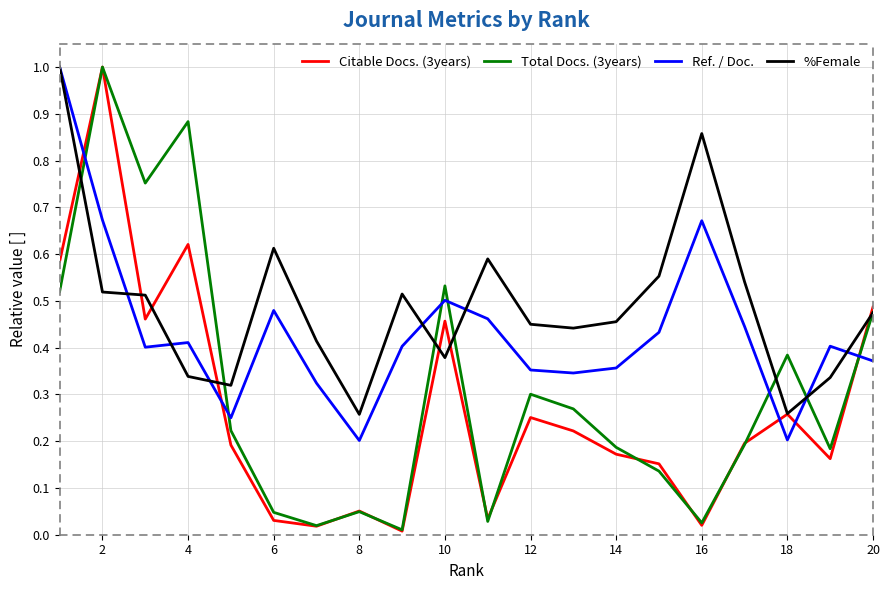

List the series in order of their overall mean, lowest first.

Citable Docs. (3years), Total Docs. (3years), Ref. / Doc., %Female